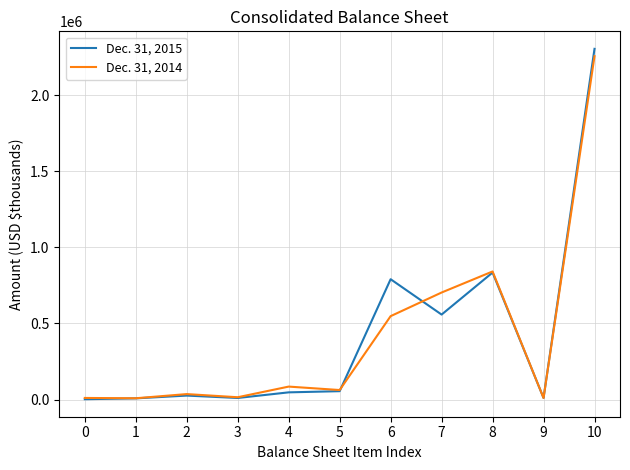

At which label does Dec. 31, 2015 reach its peak?

10